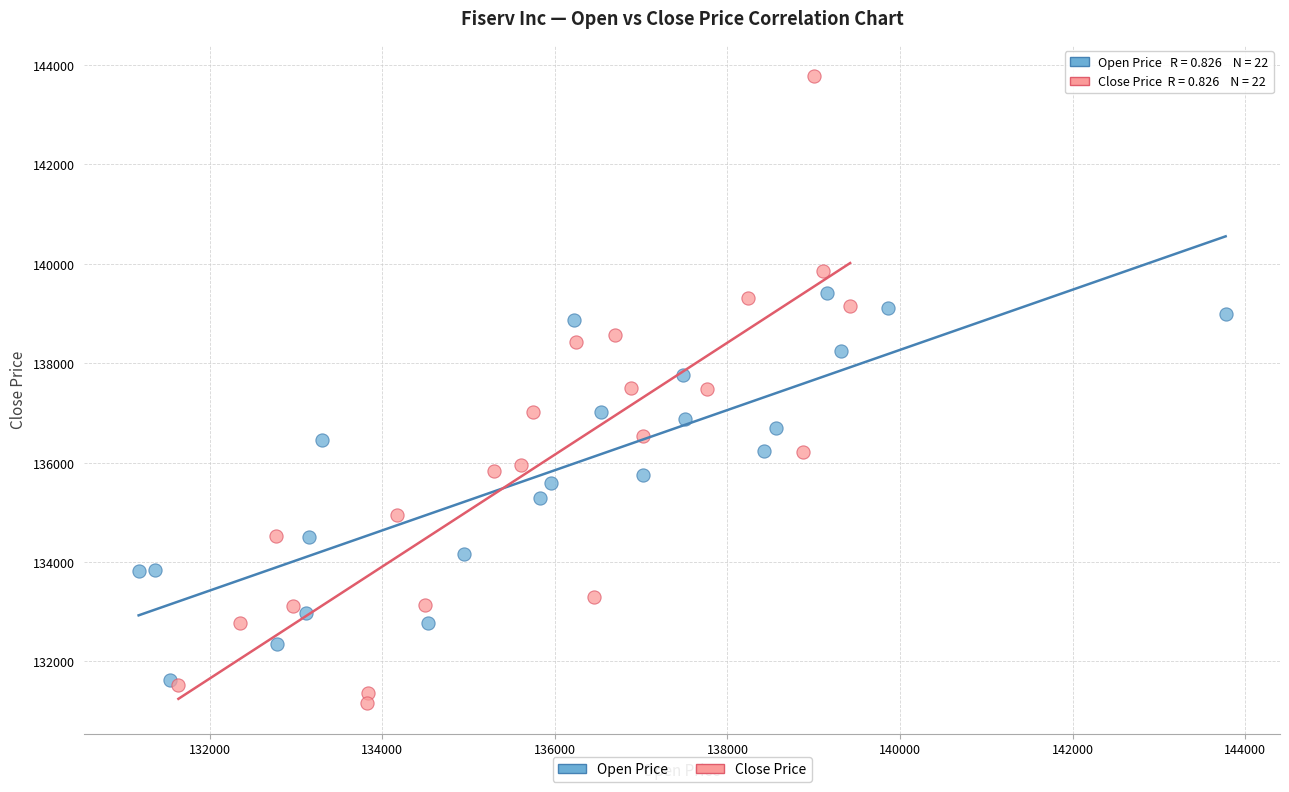

Which series contains the highest Y value?

Close Price